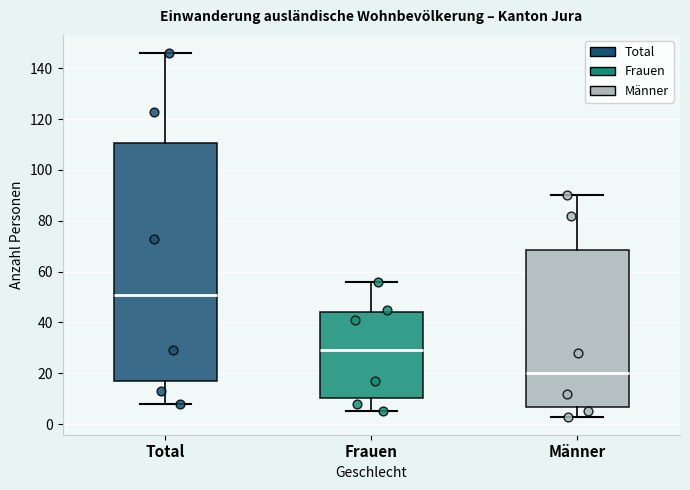

Comparing the boxes themselves (not the whiskers), which one is the tallest?

Total